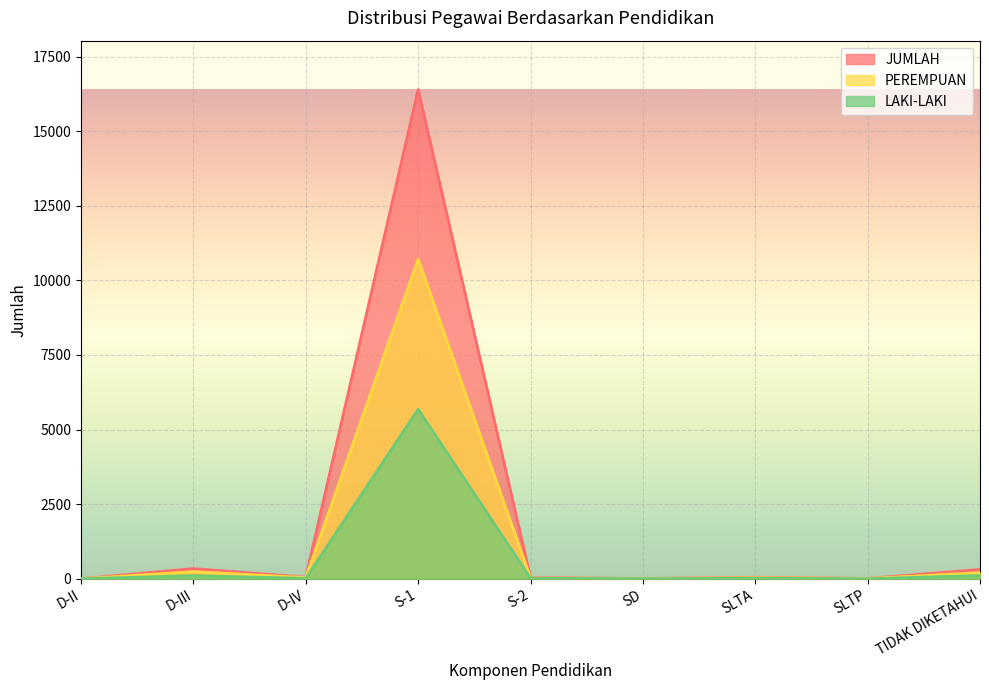

At which label is PEREMPUAN closest to 5355?

D-III